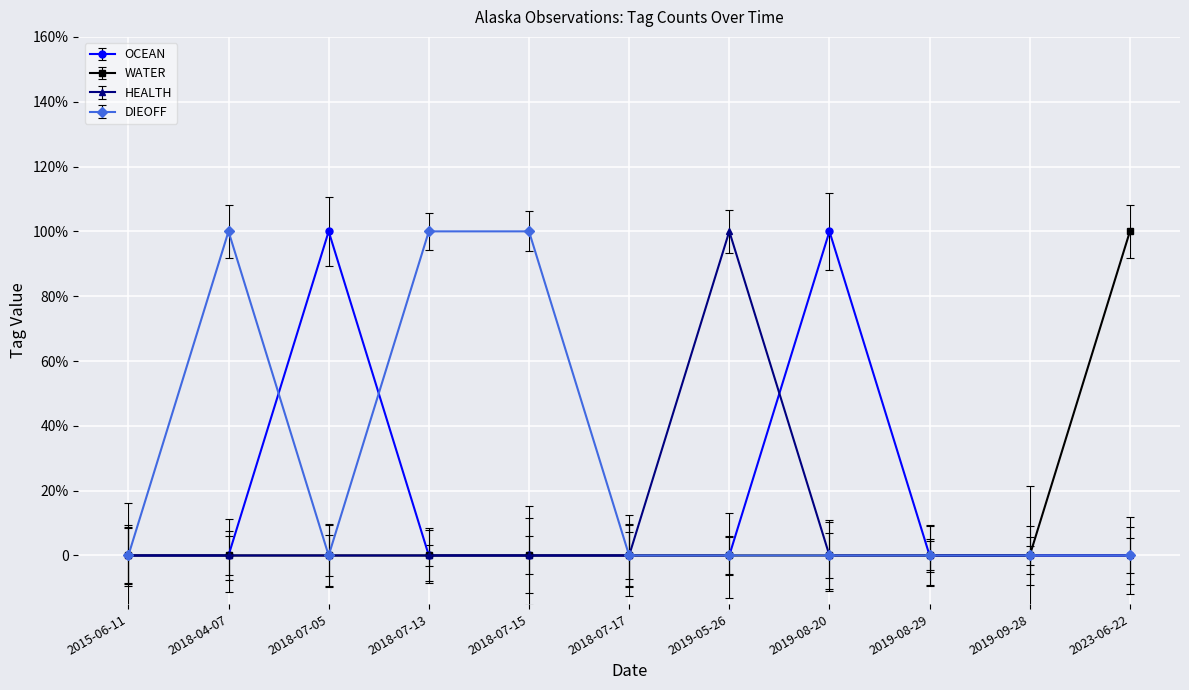

Where is the first local maximum for OCEAN?

2018-07-05